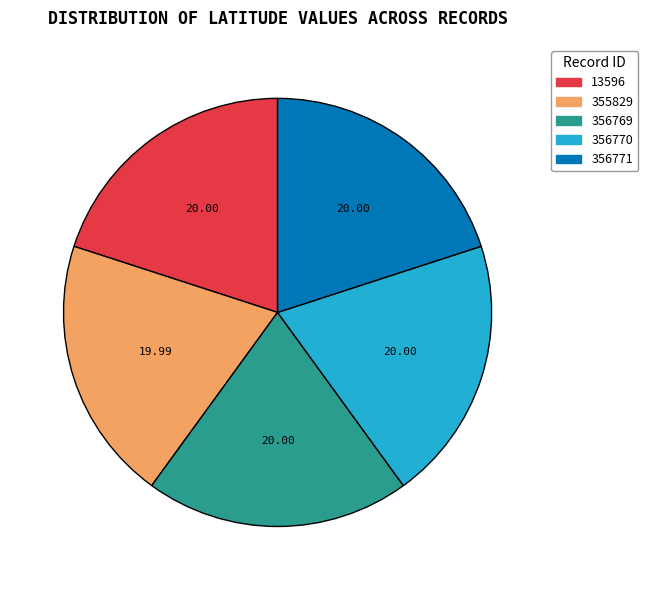

Does any single category account for the majority?

No